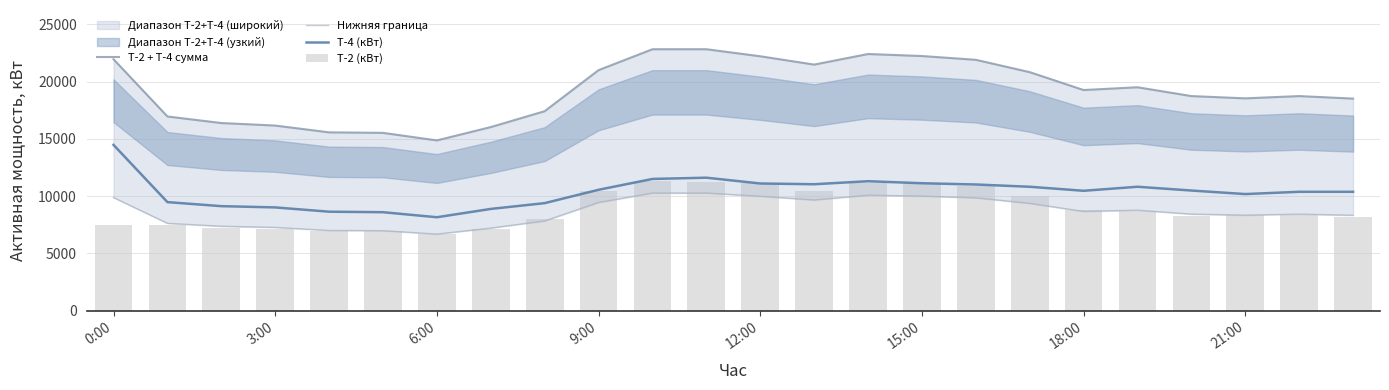

The value of Т-2 (кВт) at 0:00 is 7480.0. True or false?

True